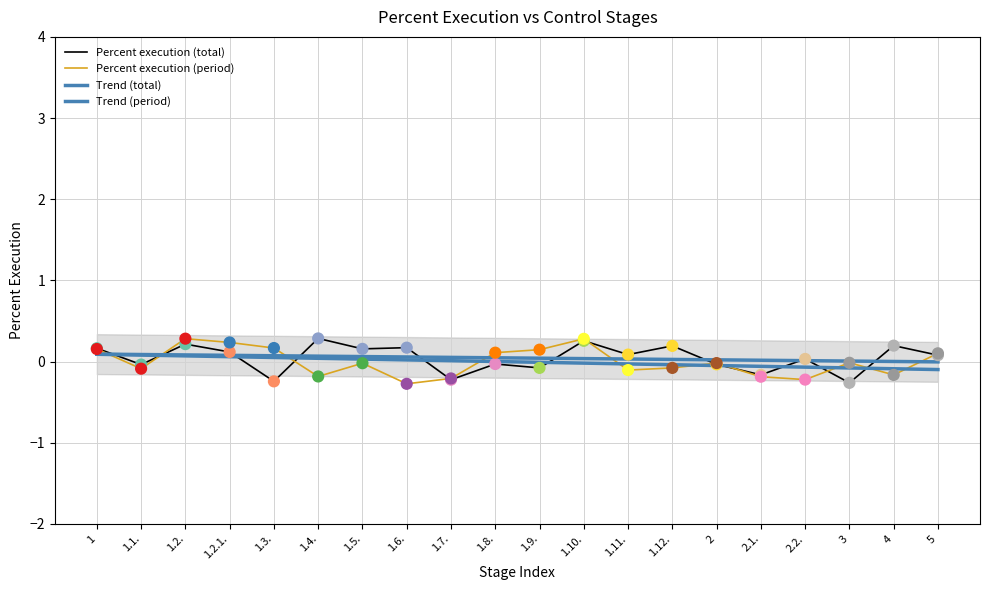

At which category is the sum across all series the highest?

1.2.